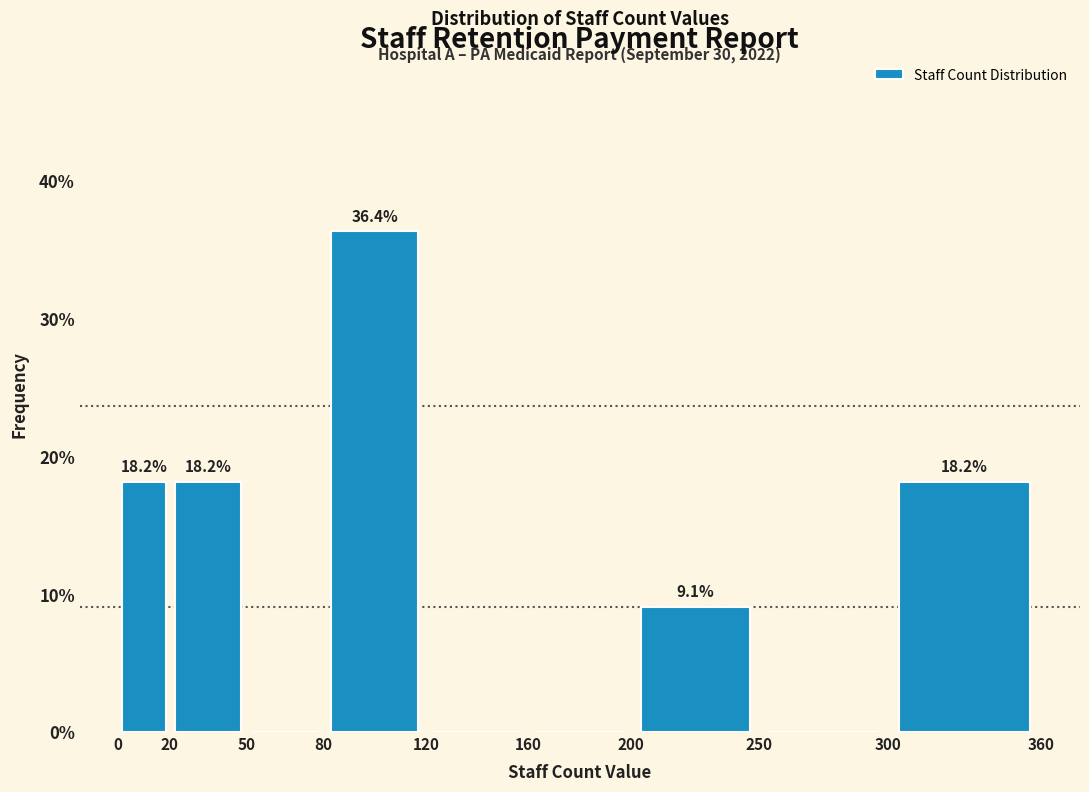

Over which range of the x-axis is the bar tallest?

80 to 120